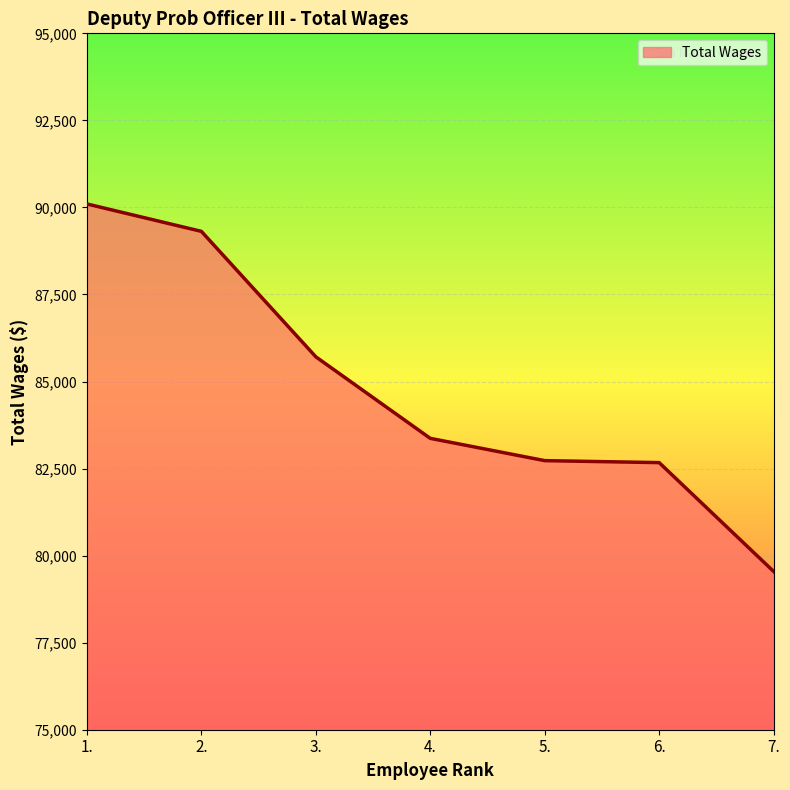

What is the maximum value shown in the chart?

90100